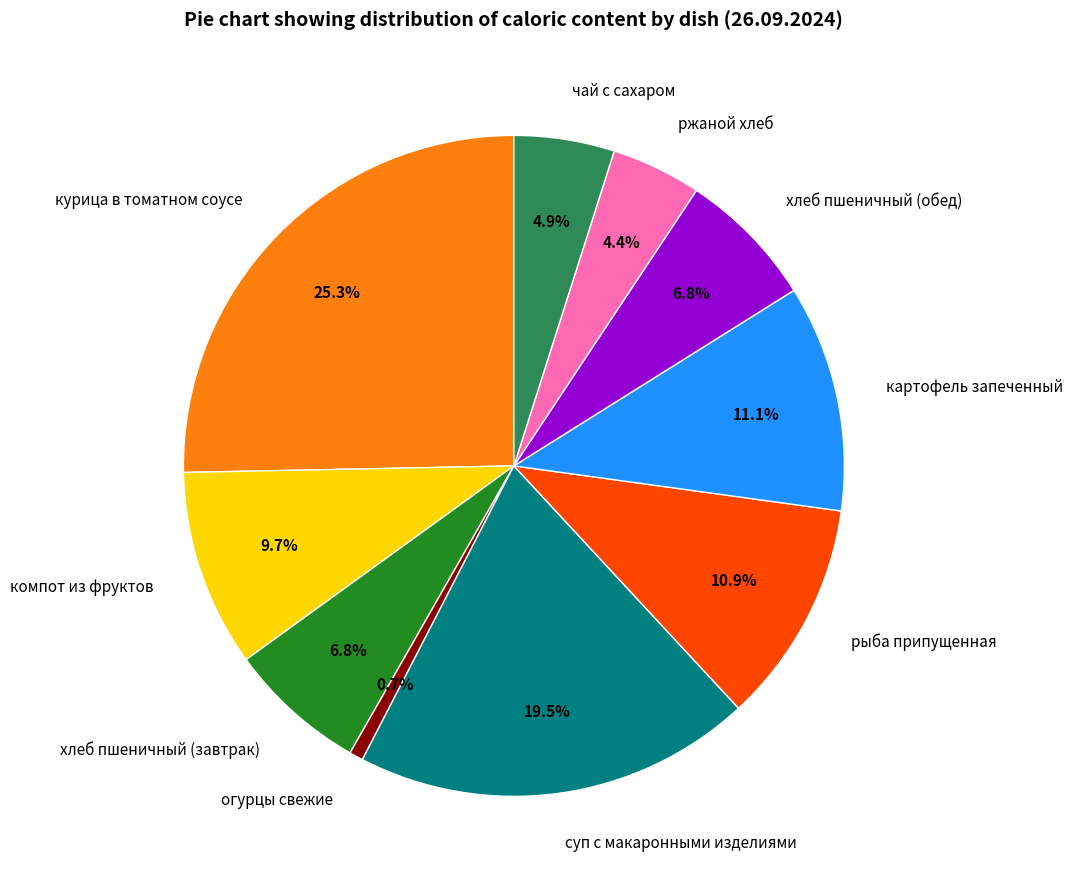

To the nearest percent, what is the combined percentage of суп с макаронными изделиями and чай с сахаром?

24%